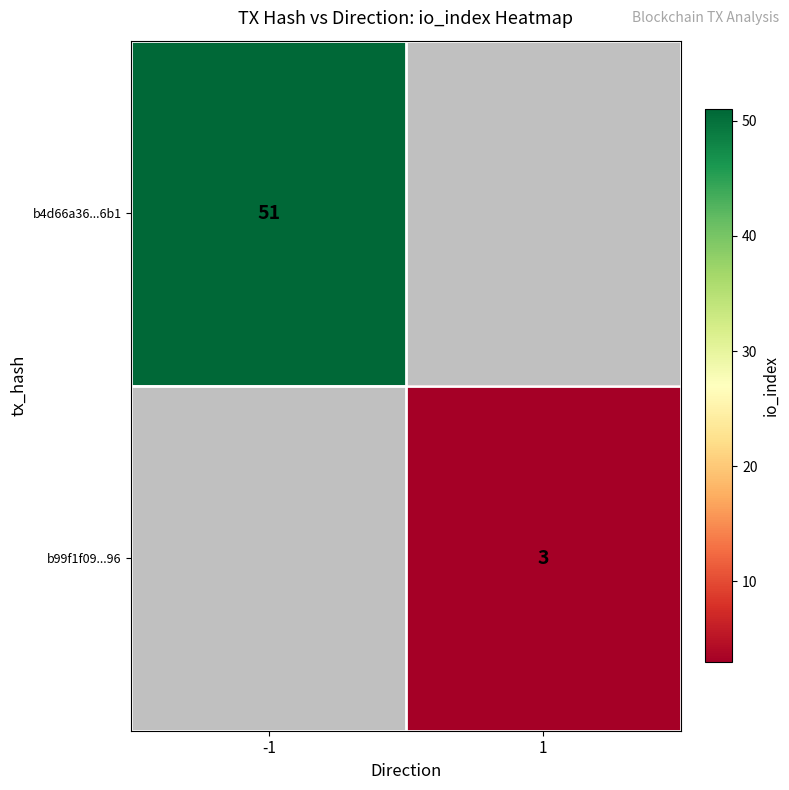

The b4d66a36...6b1 series shows 68 at -1. True or false?

False